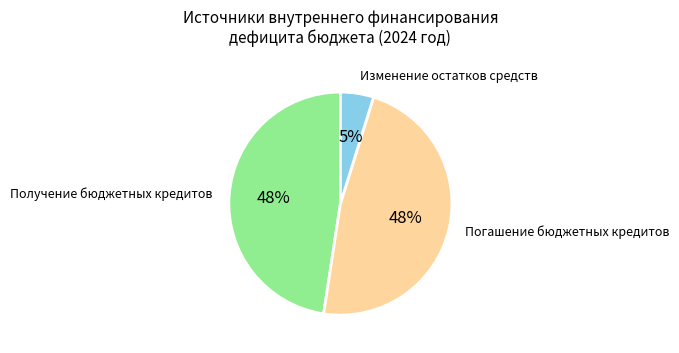

To the nearest percent, what is the average slice percentage?

33%